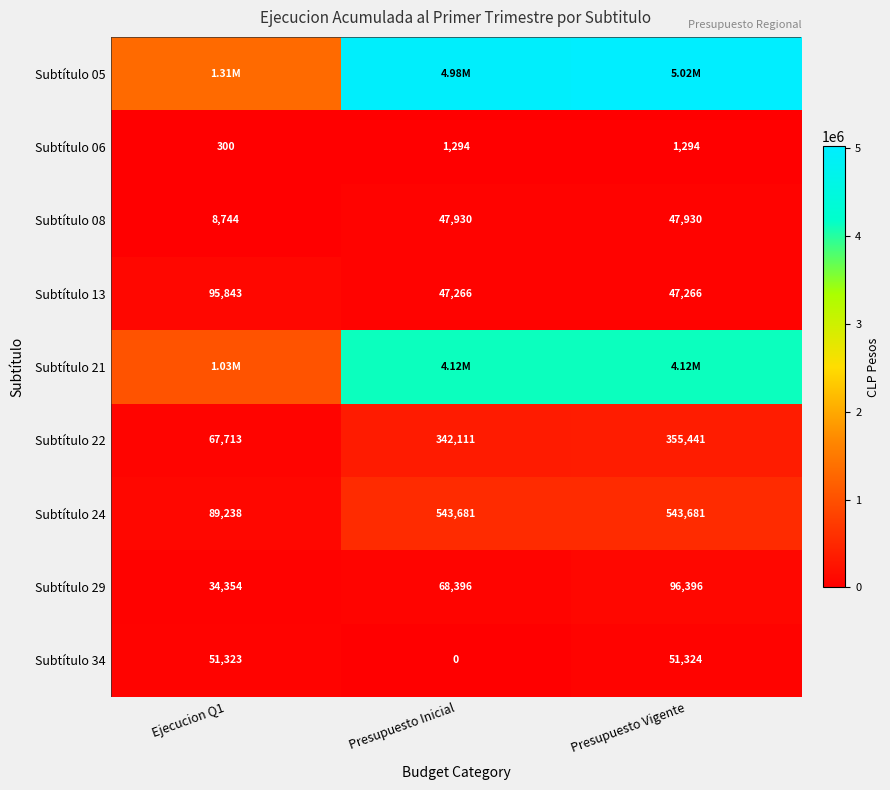

Where is Subtítulo 34 nearest to the value 25662?

Ejecucion Q1